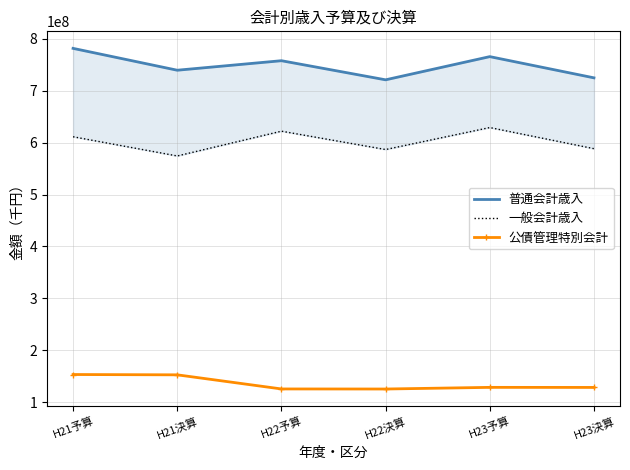

At which category is the sum across all series the highest?

H21予算